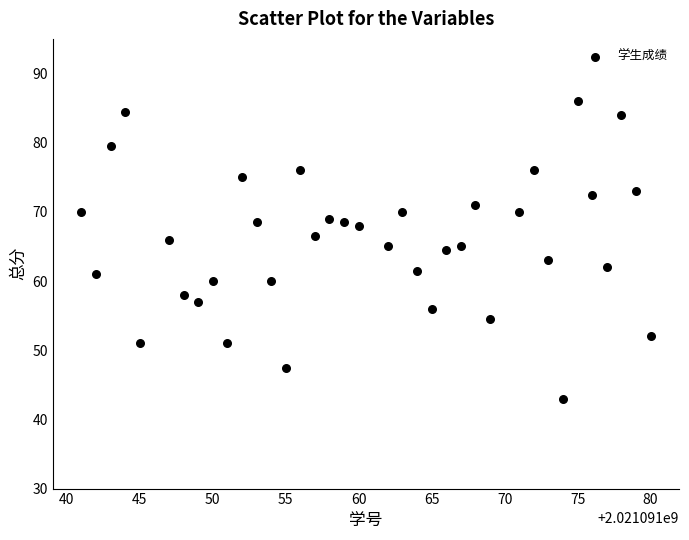

What is the range of X values (max minus min)?

39.0